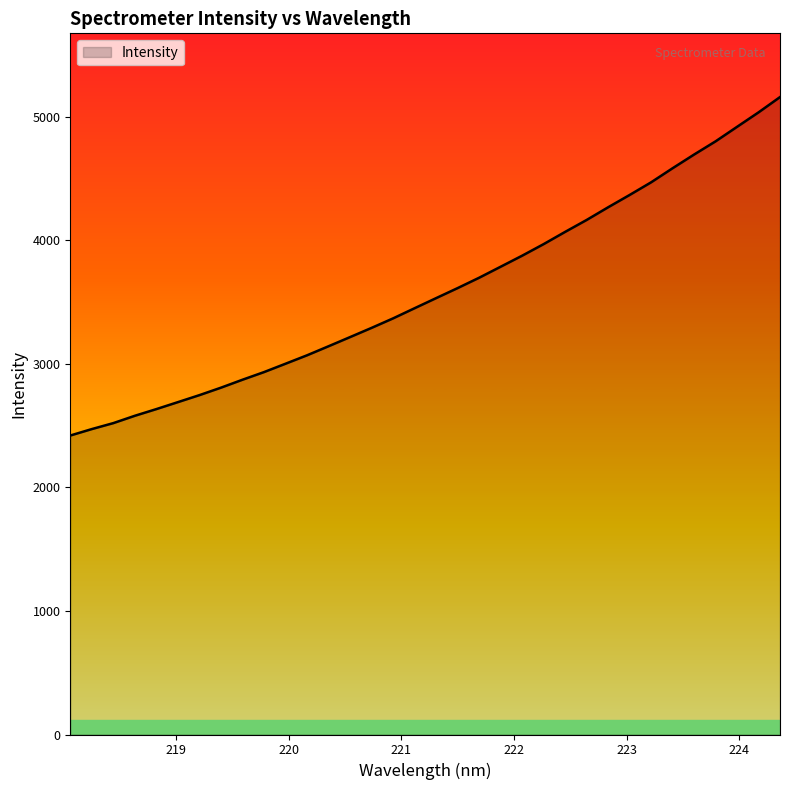

What is the smallest value displayed?

2420.8